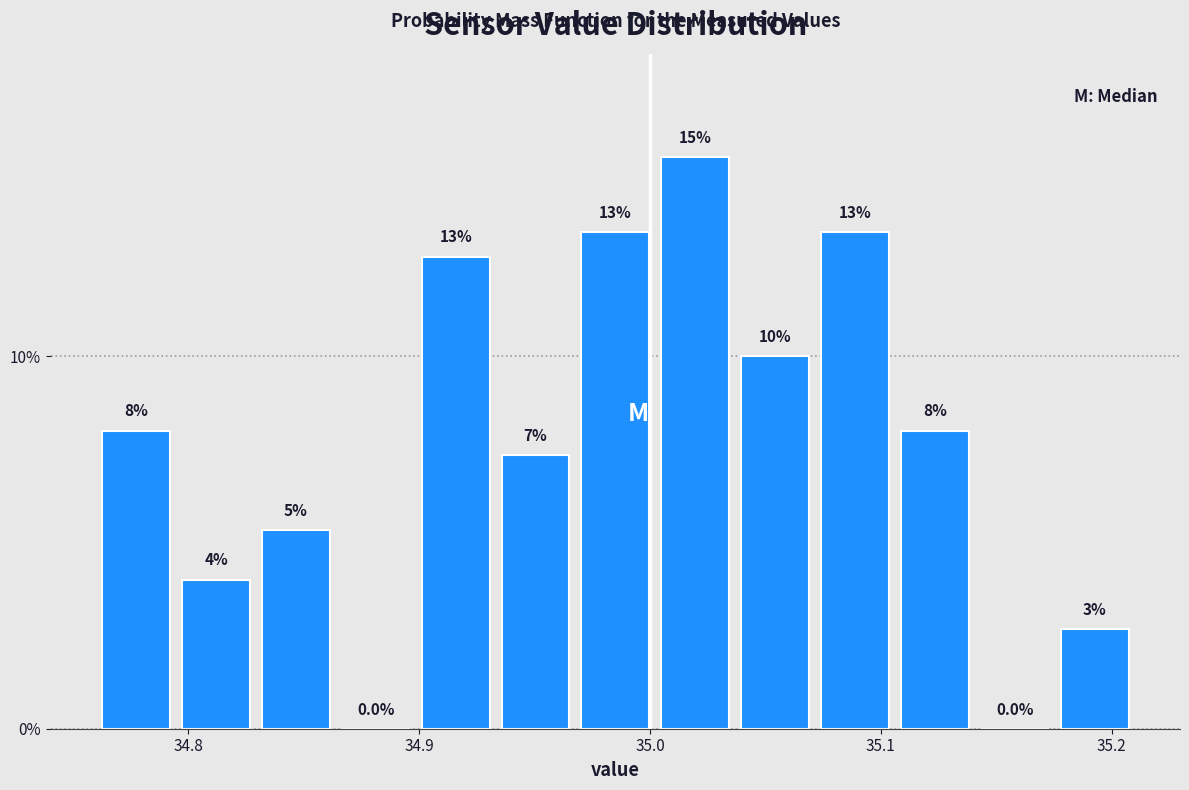

Around what value on the x-axis is the tallest bar? Give the approximate position of its centre, as read against the axis.

35.02